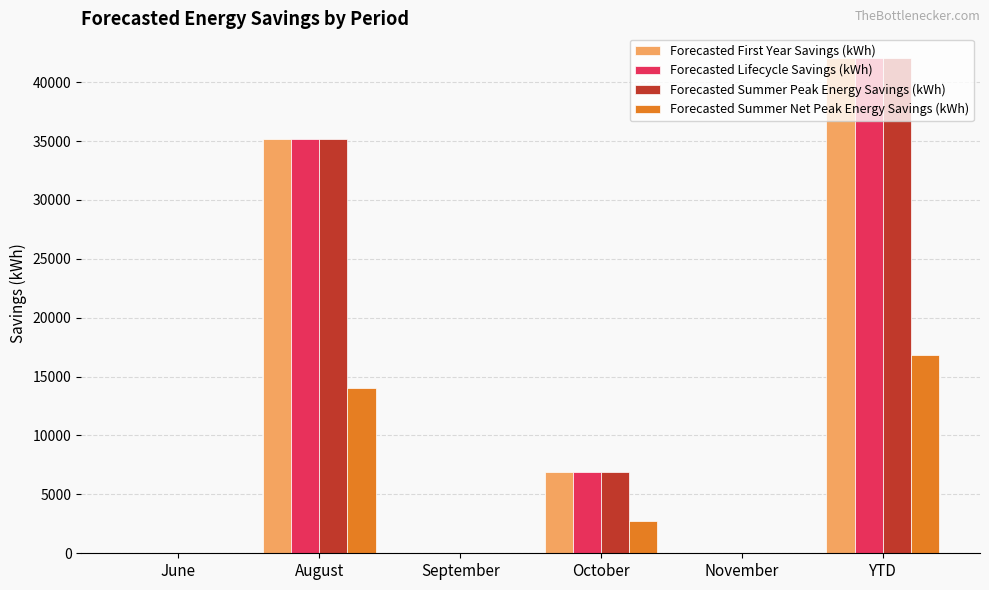

Is it true that Forecasted Summer Net Peak Energy Savings (kWh) equals 14068 at August?

True